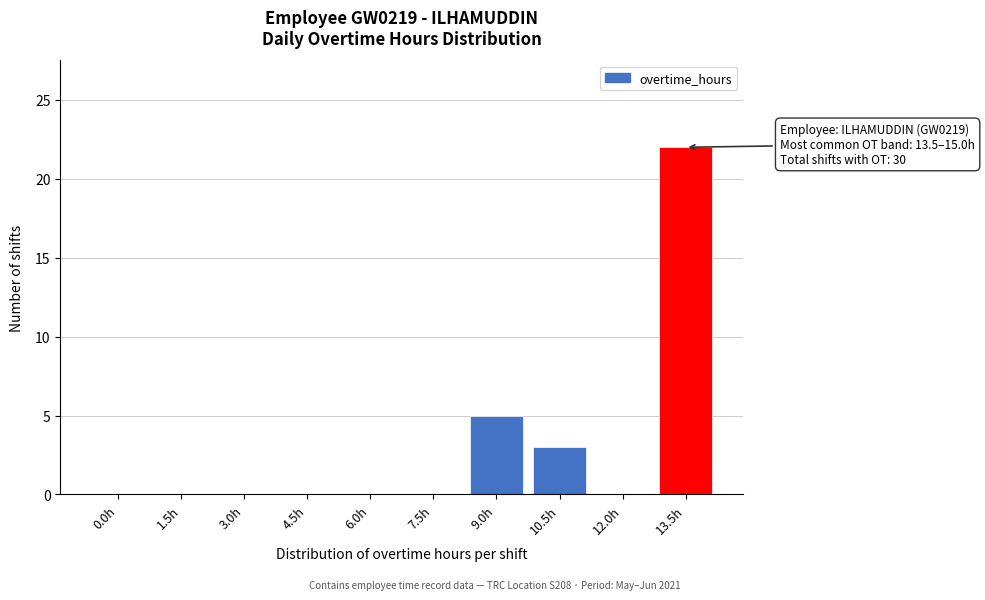

Reading left to right, extract all data points from this chart.

0.0h=0	1.5h=0	3.0h=0	4.5h=0	6.0h=0	7.5h=0	9.0h=5	10.5h=3	12.0h=0	13.5h=22